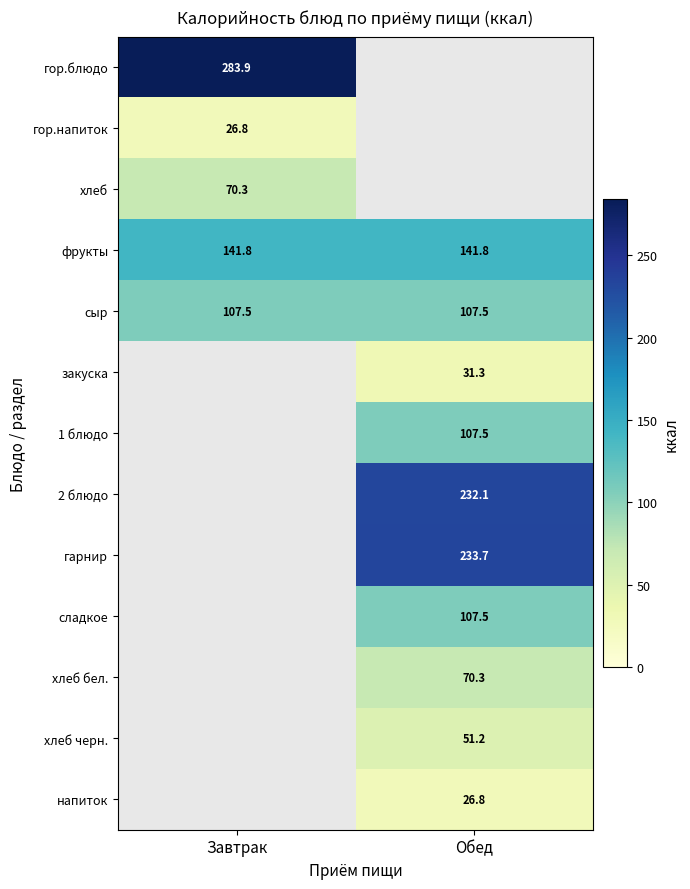

What is the sum of all фрукты values?

283.6